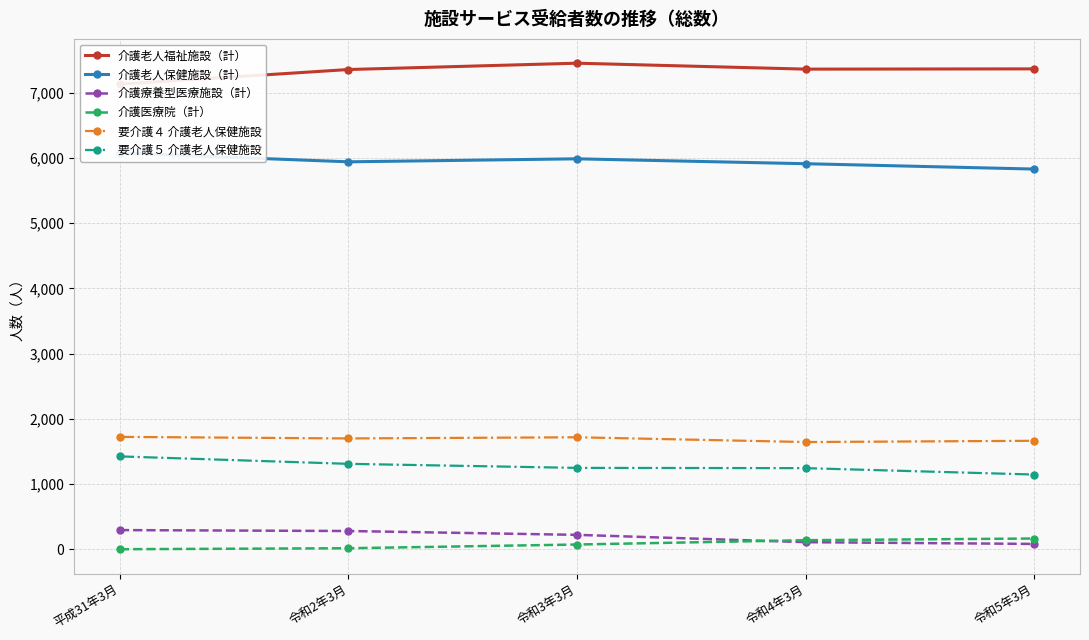

Reading left to right, extract all data points from this chart.

介護老人福祉施設（計）: 7129	7353	7450	7359	7363
介護老人保健施設（計）: 6073	5939	5985	5910	5828
介護療養型医療施設（計）: 297	283	224	112	85
介護医療院（計）: 4	19	76	142	168
要介護４ 介護老人保健施設: 1725	1701	1719	1646	1665
要介護５ 介護老人保健施設: 1426	1312	1250	1246	1148